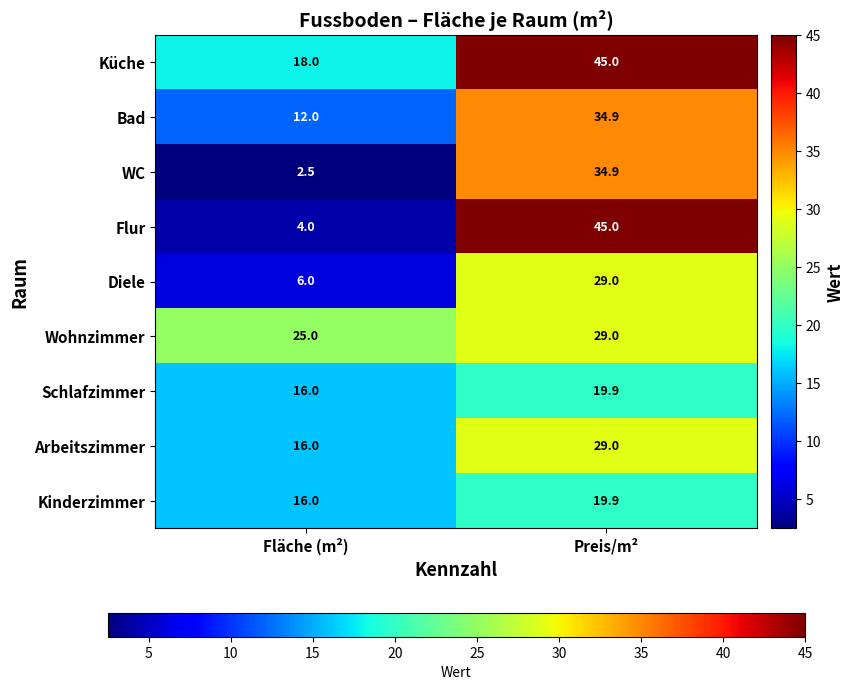

Is the value of Bad at Preis/m² greater than the value of Schlafzimmer at Preis/m²?

Yes